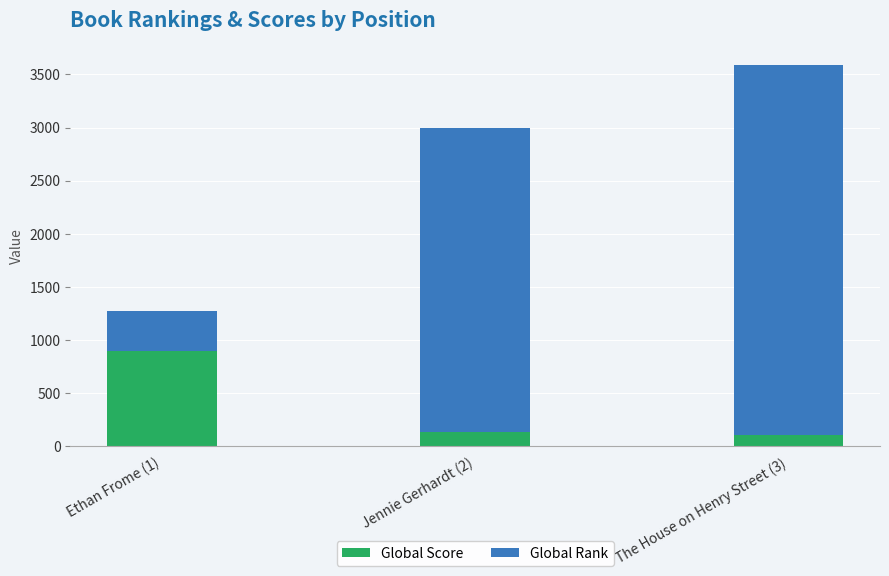

Reading right to left, list the values for the Global Score series.

108	132	899